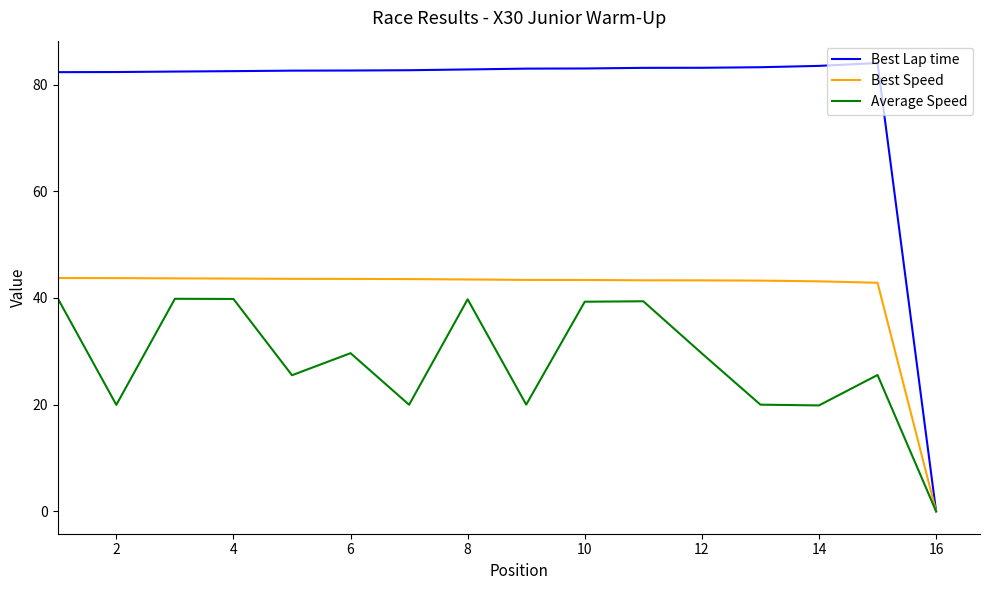

Which series has the widest spread of values?

Best Lap time